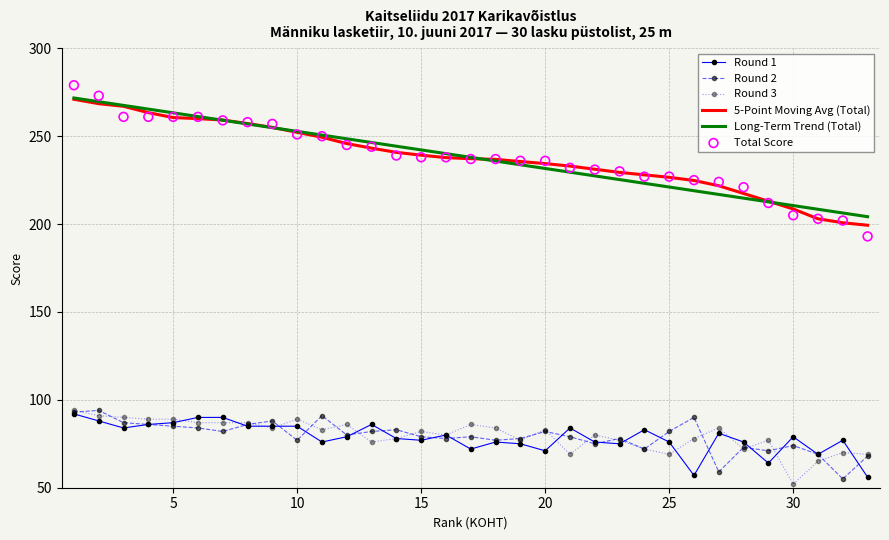

Which series reaches the minimum Y coordinate?

Round 3